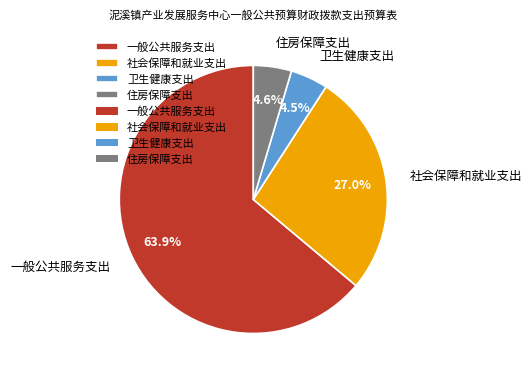

Approximately how many times larger is the value at 一般公共服务支出 compared to 住房保障支出?

13.9